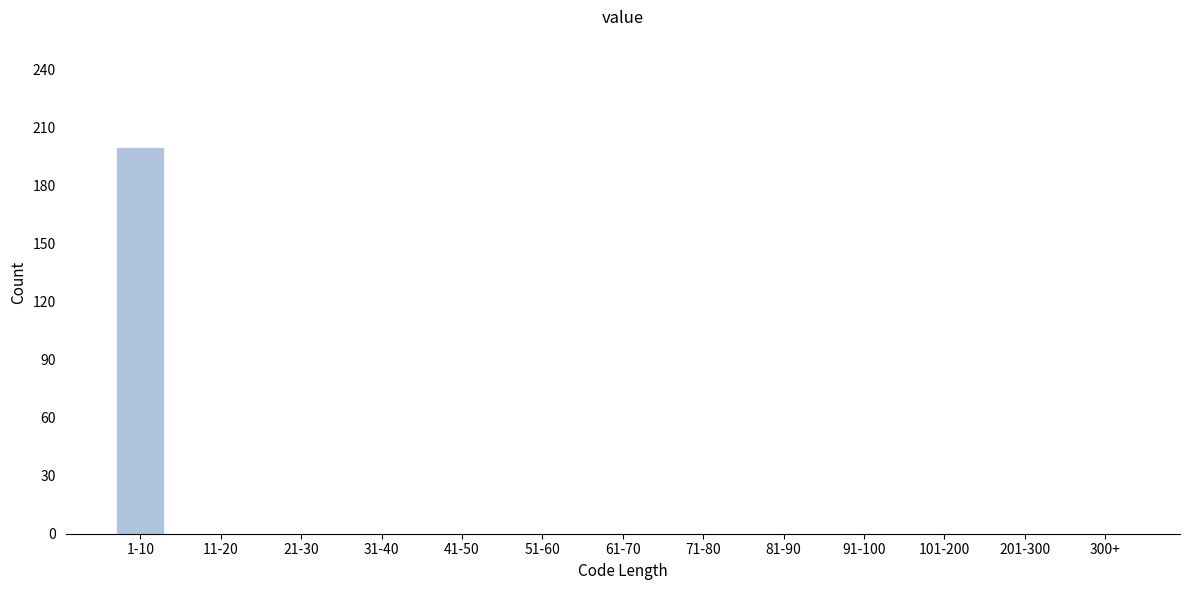

Reading left to right, list all the values displayed in this chart.

1-10=200	11-20=0	21-30=0	31-40=0	41-50=0	51-60=0	61-70=0	71-80=0	81-90=0	91-100=0	101-200=0	201-300=0	300+=0